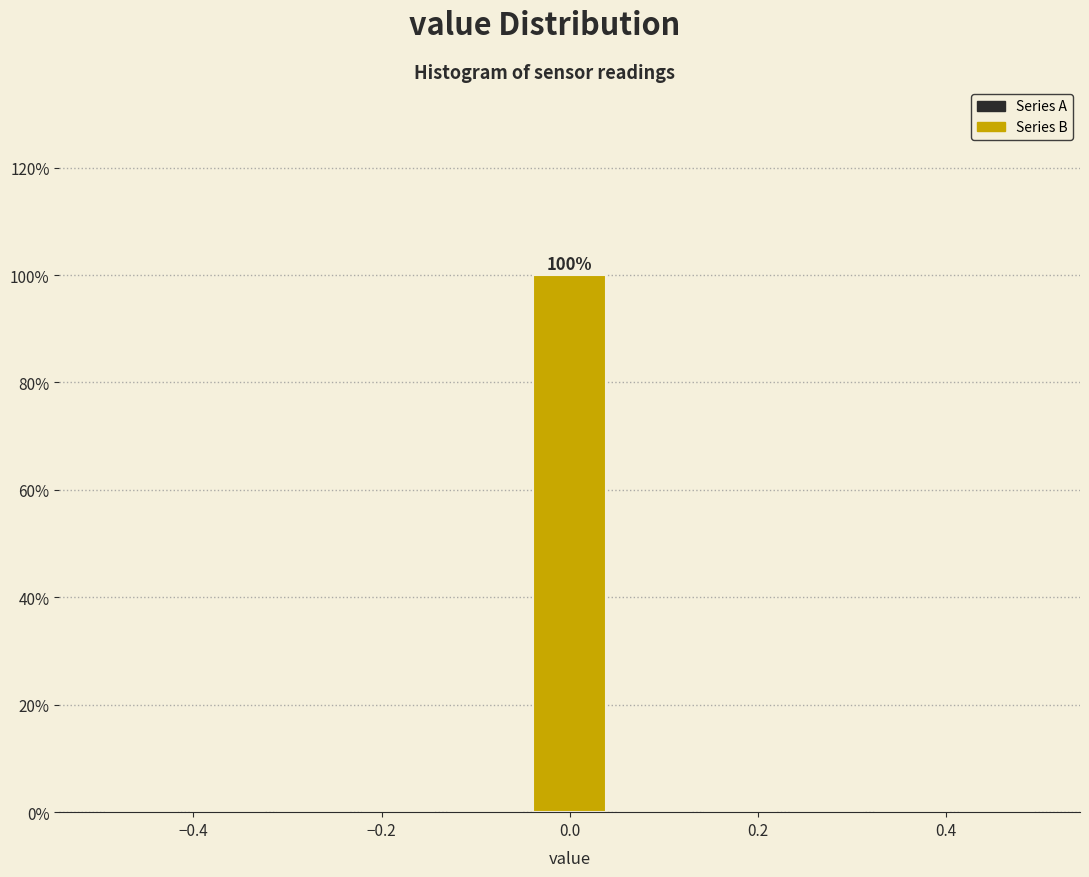

Which range on the x-axis has the tallest bar?

-0.04 to 0.04